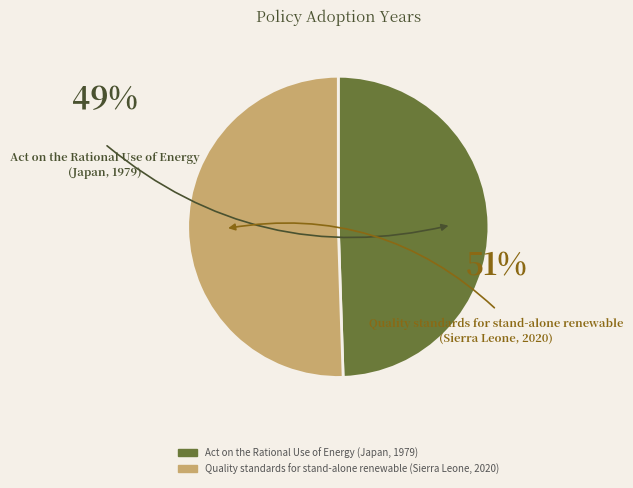

Count the number of slices in the pie.

2